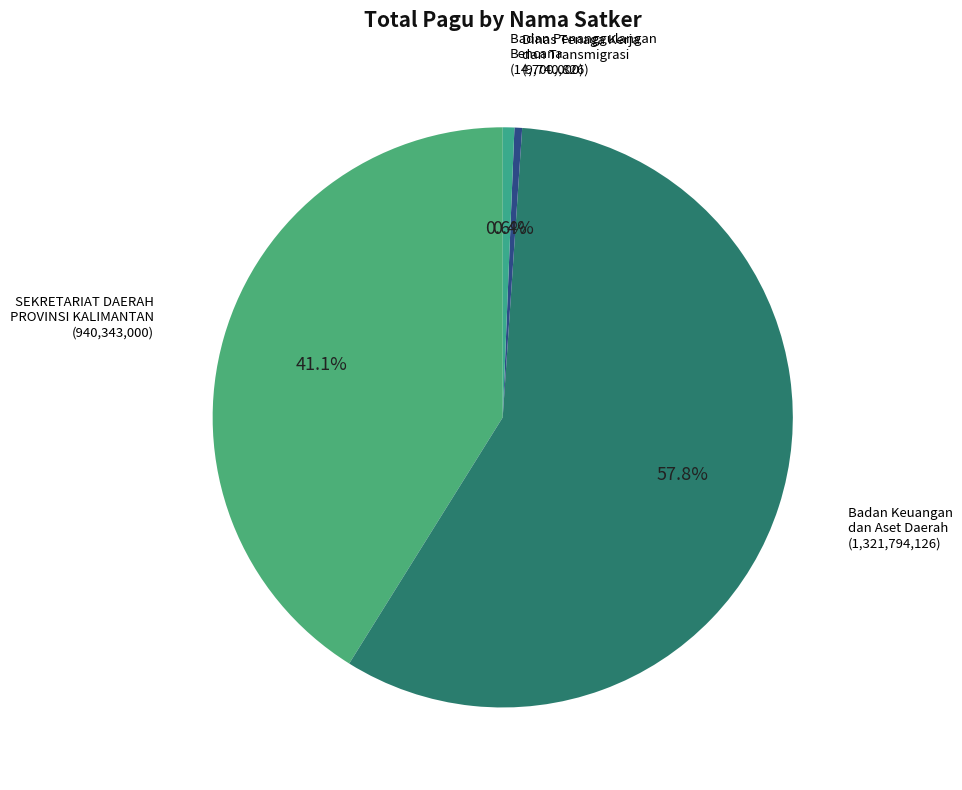

Count the number of slices in the pie.

4